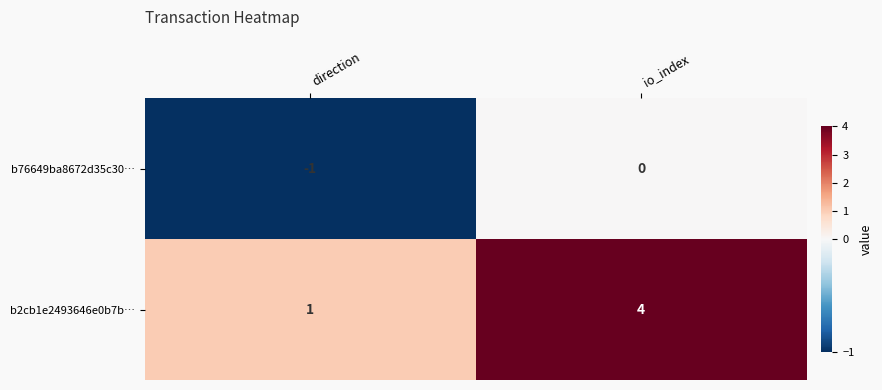

At which category does the chart reach its minimum across all series?

direction